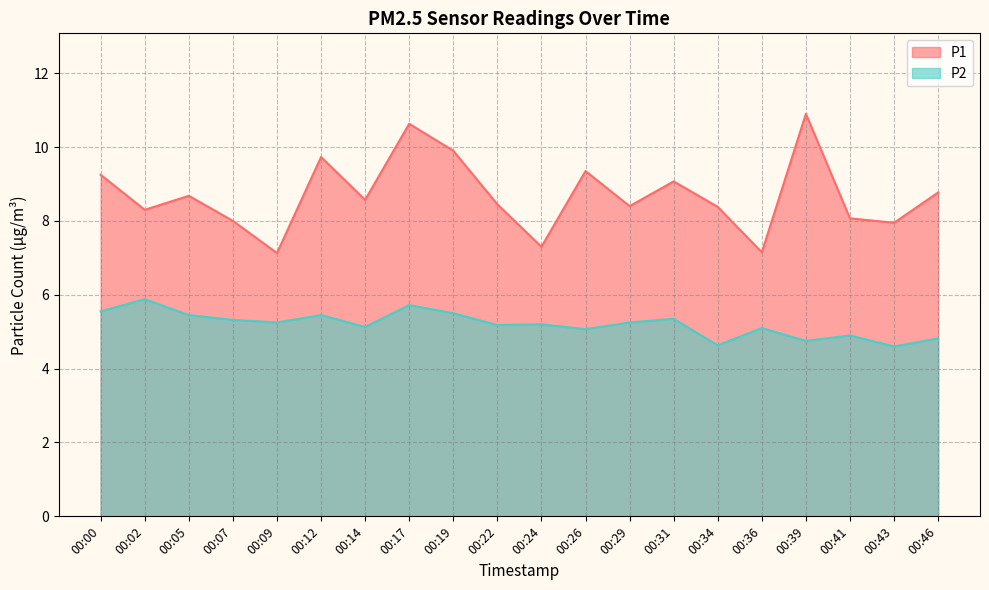

What is the difference between the maximum and second lowest values in the P2 series?

1.2